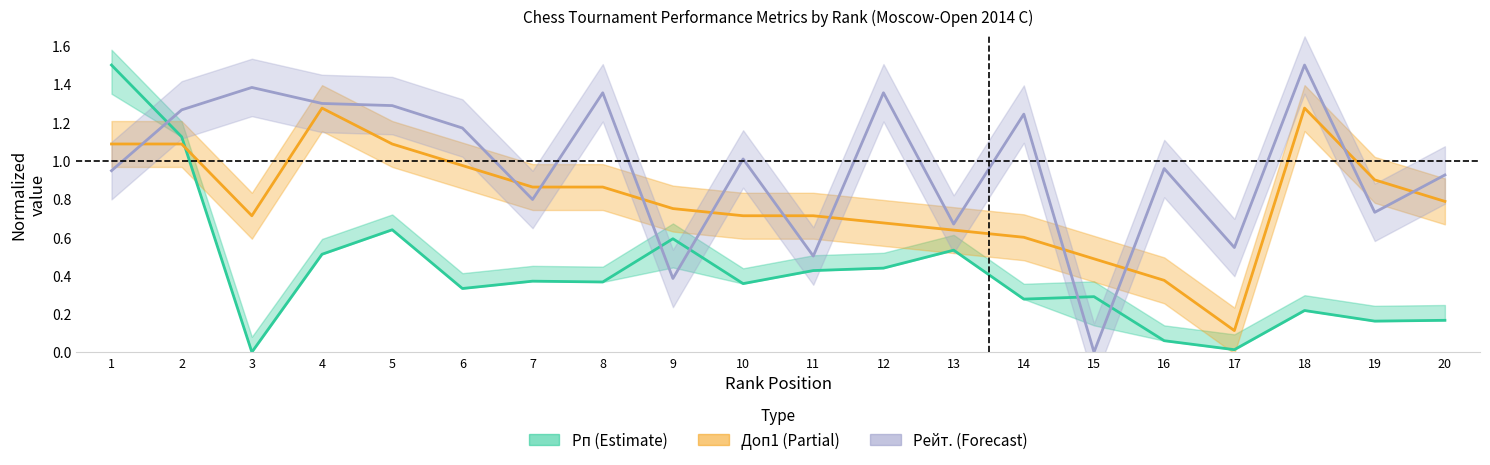

List the series in order of their overall mean, highest first.

Рейт., Доп1, Рп